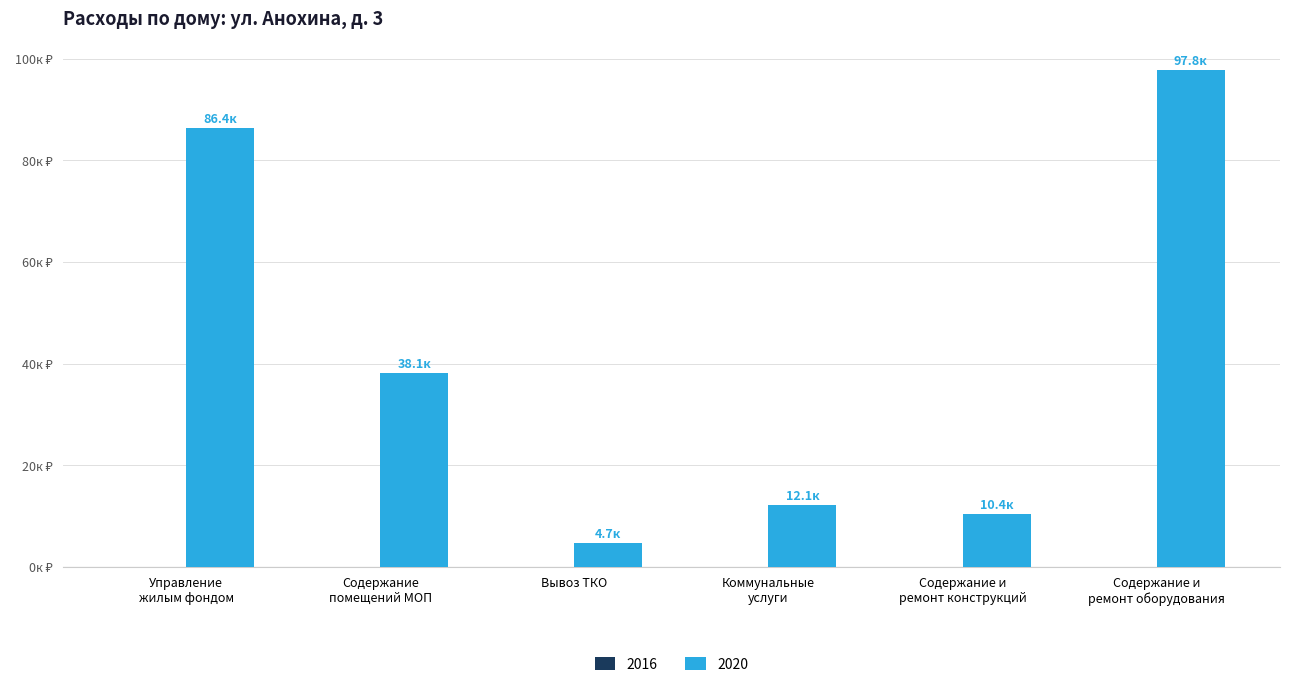

What is the difference between the values at Содержание
помещений МОП and Вывоз ТКО?

33.5